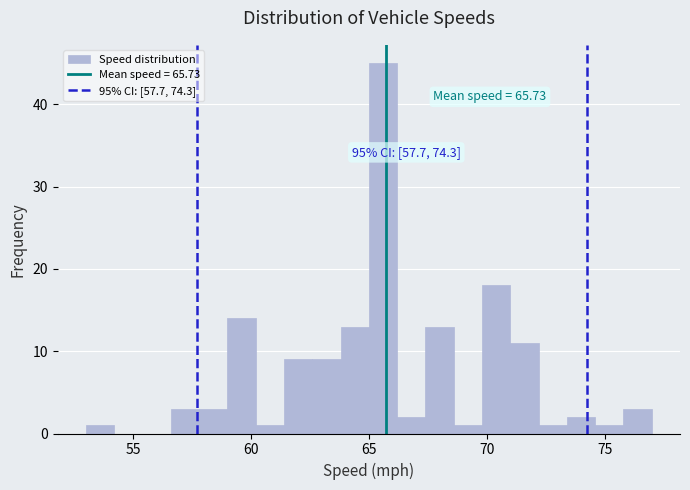

Around what value on the x-axis is the tallest bar? Give the approximate position of its centre, as read against the axis.

65.5